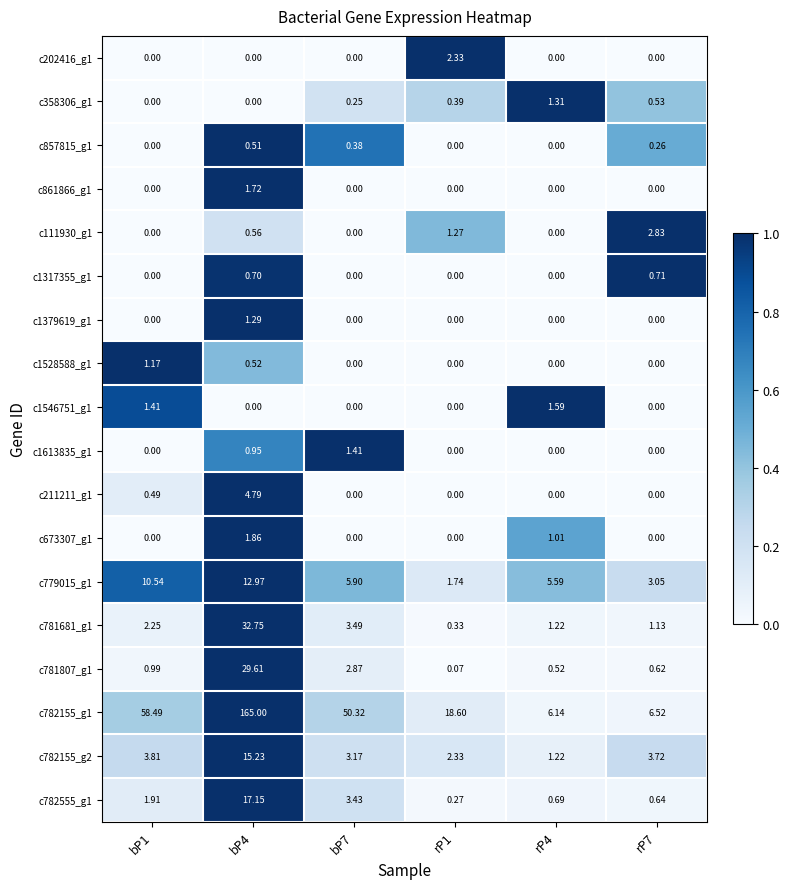

Is the value of c782555_g1 at rP4 greater than the value of c202416_g1 at bP4?

Yes